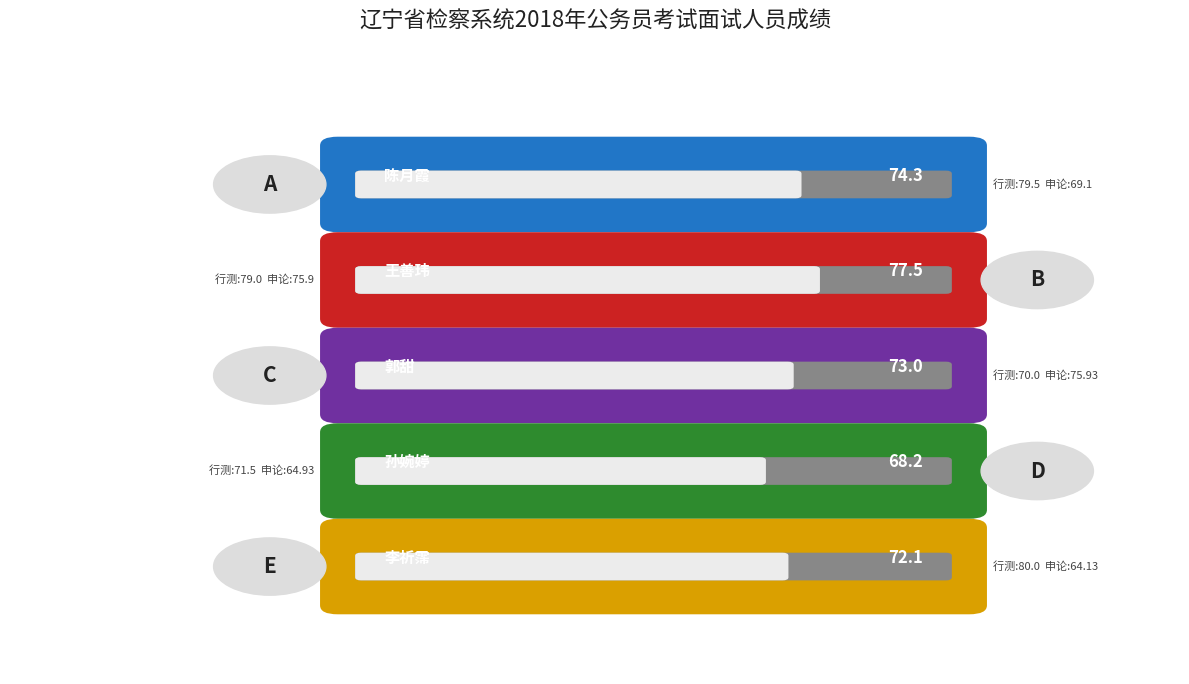

What is the label of the 3rd bar from the right?

郭甜